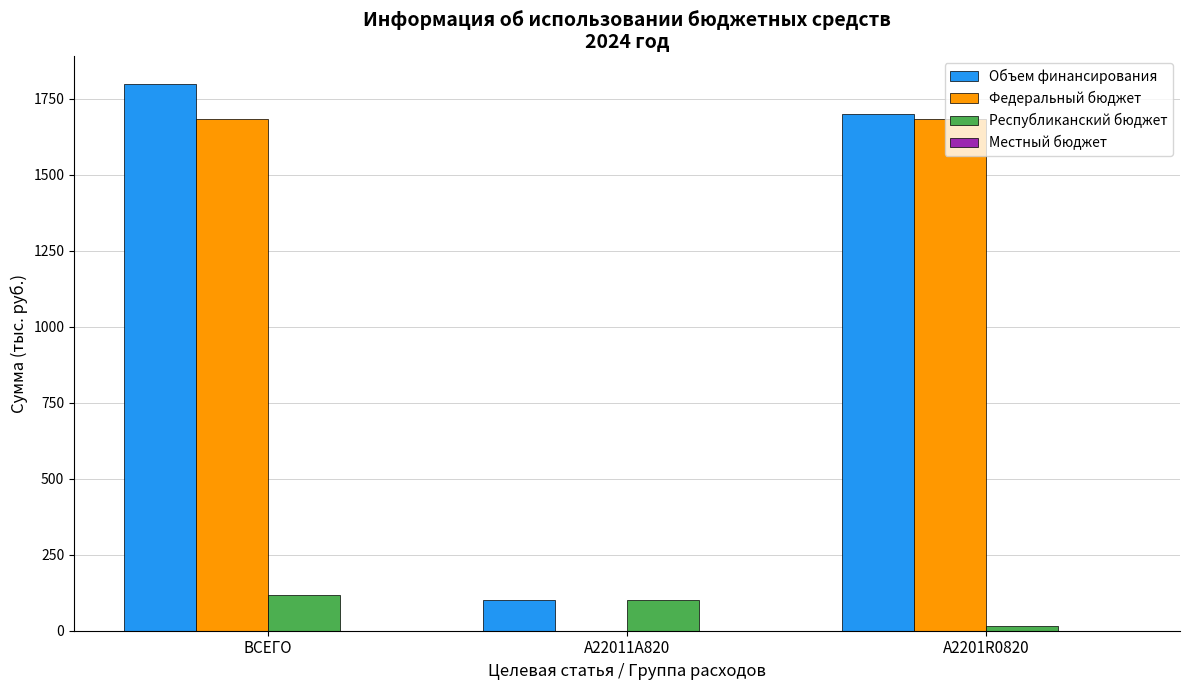

What is the sum of all Объем финансирования values?

3601.0